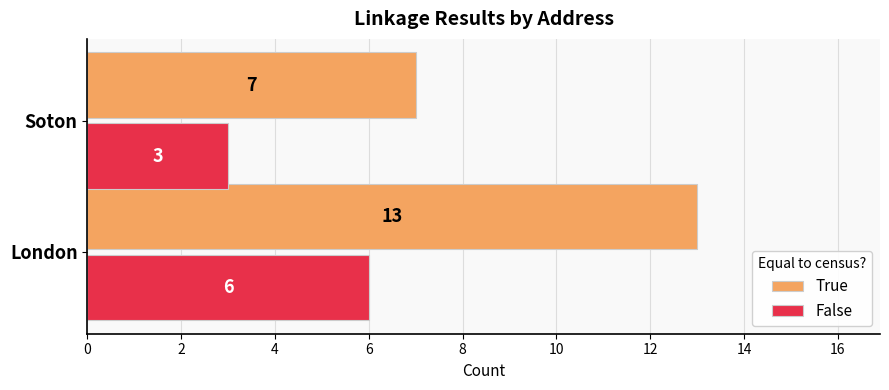

What is the sum of the False values at London and Soton?

9